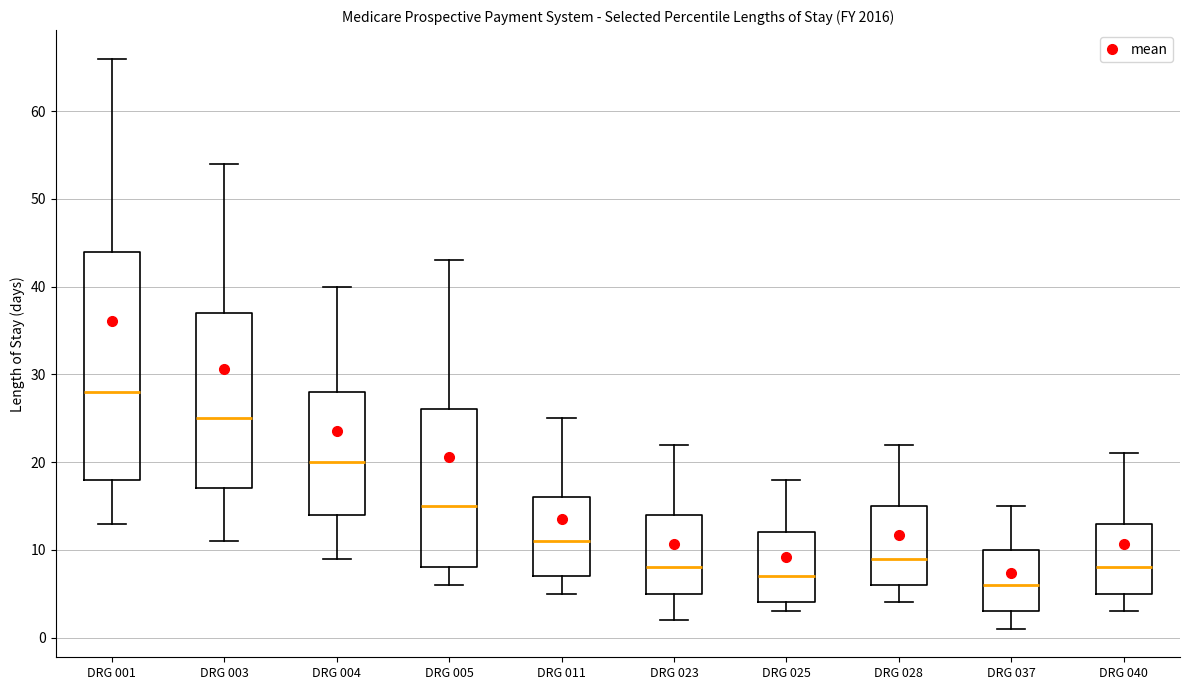

Reading left to right, transcribe this box plot: for each box, give where its median line is, the range the box spans, and where its two whiskers end, as read against the y-axis. The values are not printed on the chart, so give them approximately, as read against the axis.

DRG 001: median 28, box 18 to 44, whiskers 13 to 66
DRG 003: median 25, box 17 to 37, whiskers 11 to 54
DRG 004: median 20, box 14 to 28, whiskers 9 to 40
DRG 005: median 15, box 8 to 26, whiskers 6 to 43
DRG 011: median 11, box 7 to 16, whiskers 5 to 25
DRG 023: median 8, box 5 to 14, whiskers 2 to 22
DRG 025: median 7, box 4 to 12, whiskers 3 to 18
DRG 028: median 9, box 6 to 15, whiskers 4 to 22
DRG 037: median 6, box 3 to 10, whiskers 1 to 15
DRG 040: median 8, box 5 to 13, whiskers 3 to 21